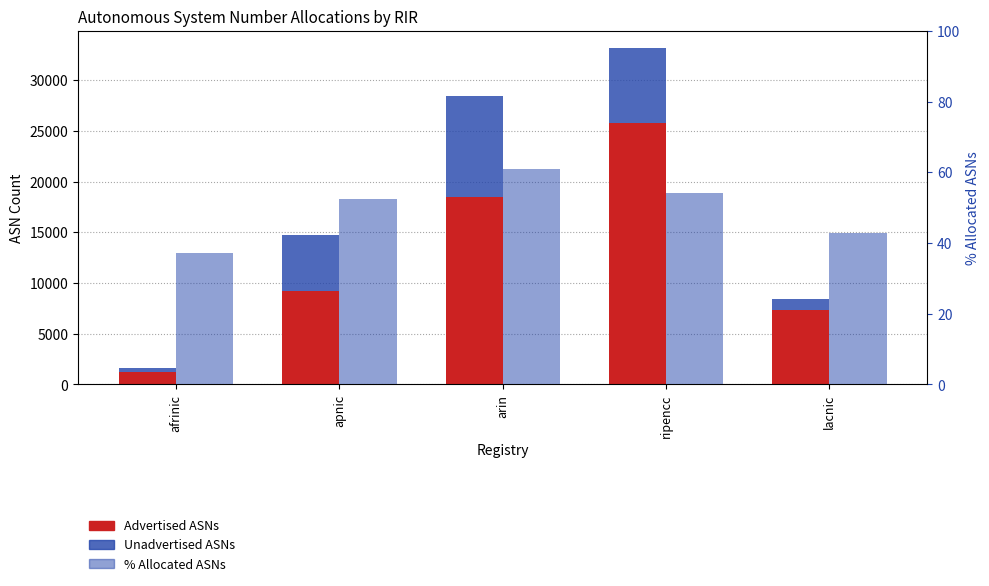

How many bars are there in each group?

3